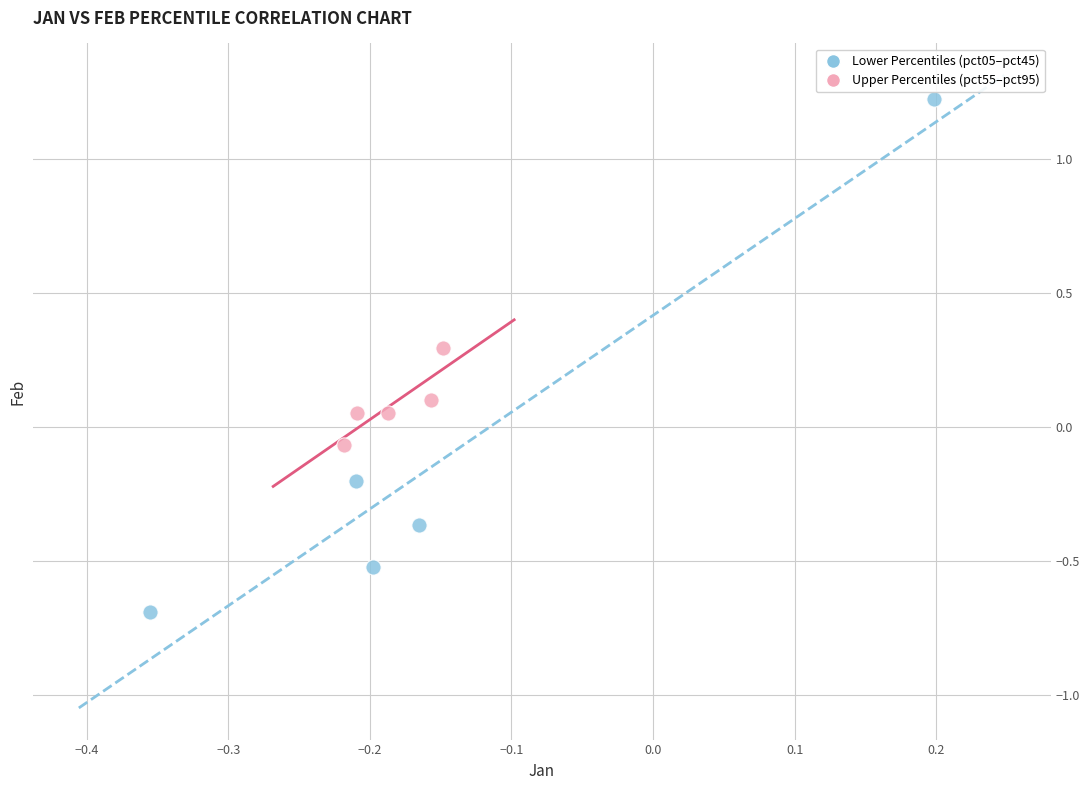

What are all the series names shown in the legend?

Lower Percentiles (pct05–pct45), Upper Percentiles (pct55–pct95)